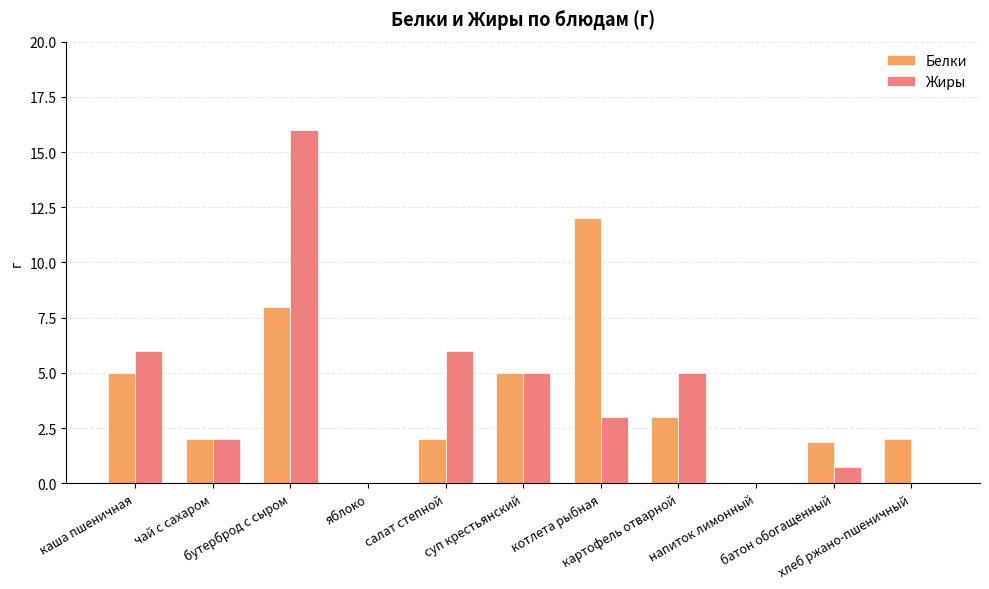

What is the sum of all Белки values?

40.9